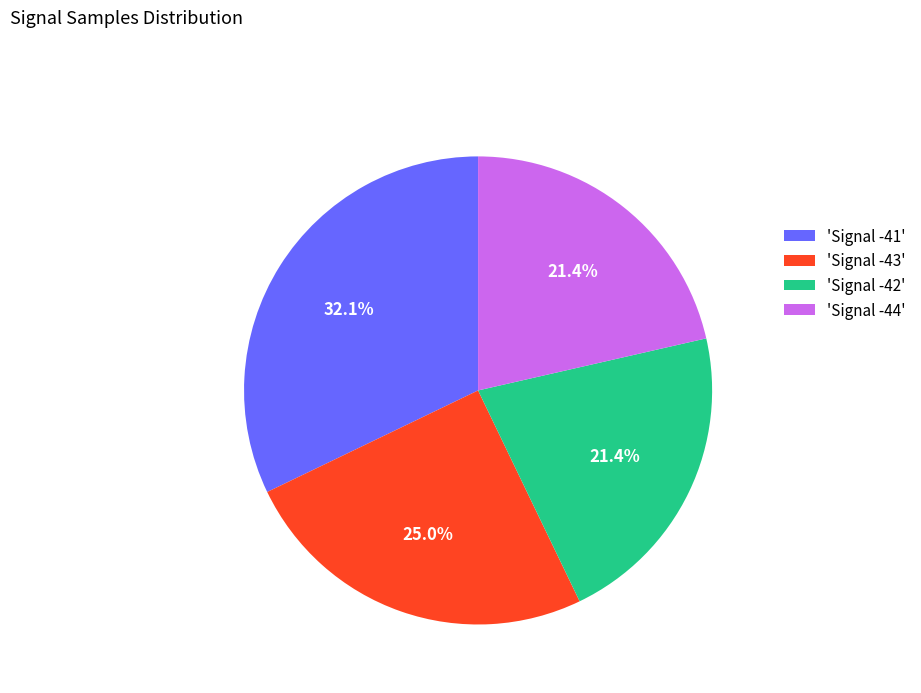

Is there any slice that represents more than half of the pie?

No